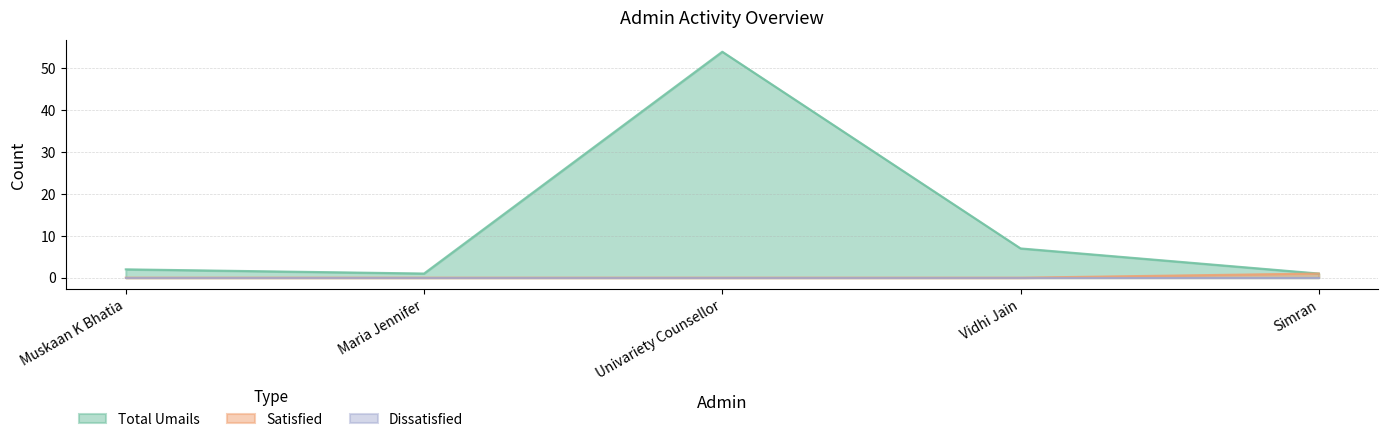

Where is the first local minimum for Total Umails?

Maria Jennifer